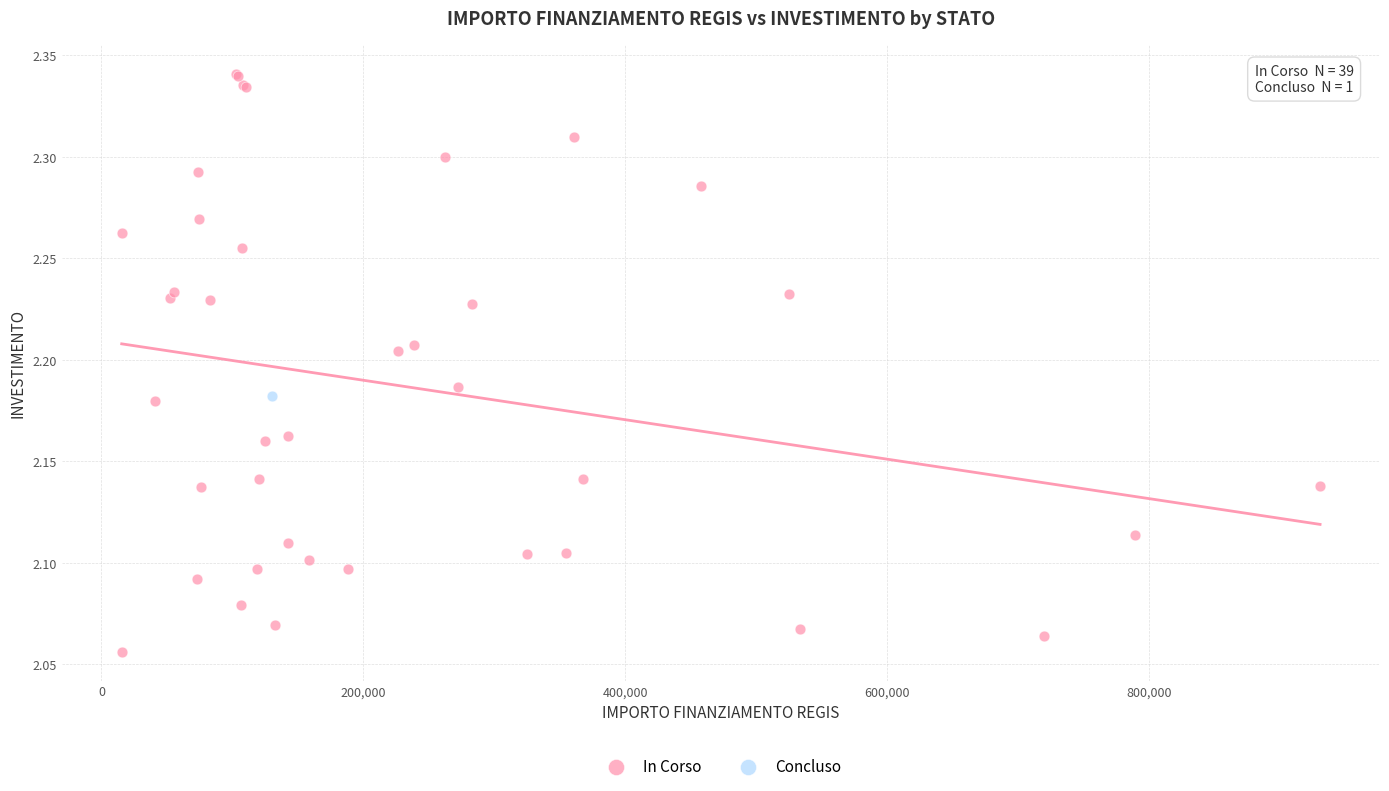

What are all the series names shown in the legend?

In Corso, Concluso